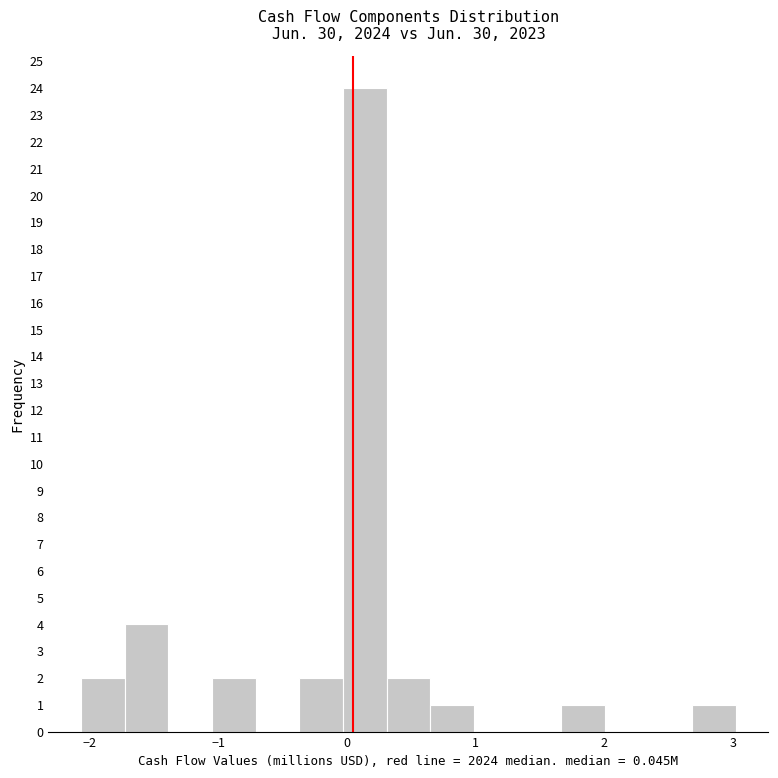

Around what value on the x-axis is the tallest bar? Give the approximate position of its centre, as read against the axis.

0.1